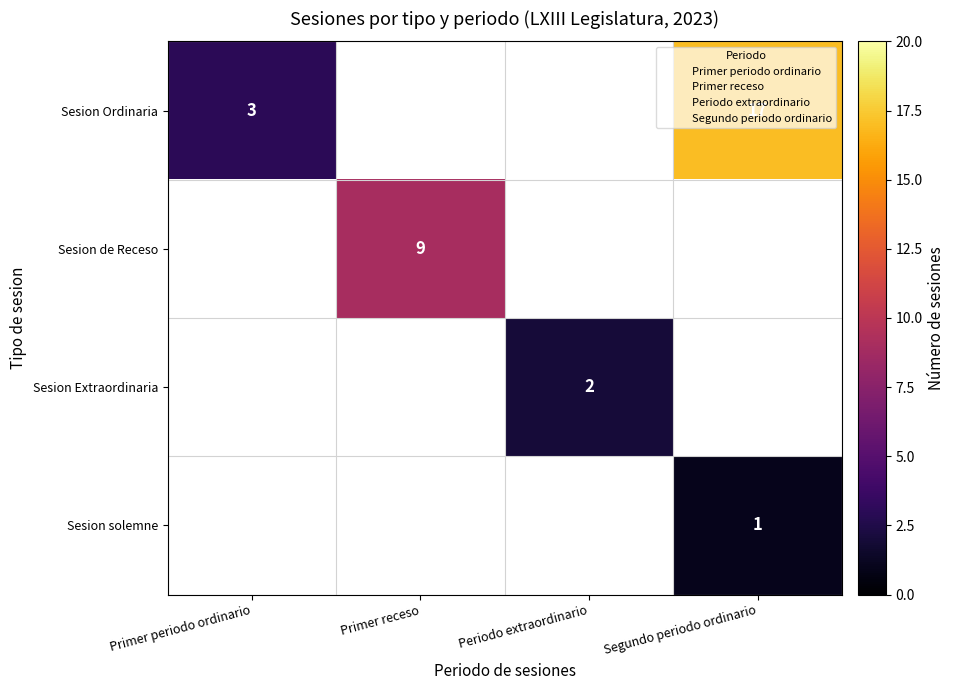

Is the value of Sesion Ordinaria at Primer periodo ordinario greater than the value of Sesion Extraordinaria at Periodo extraordinario?

Yes